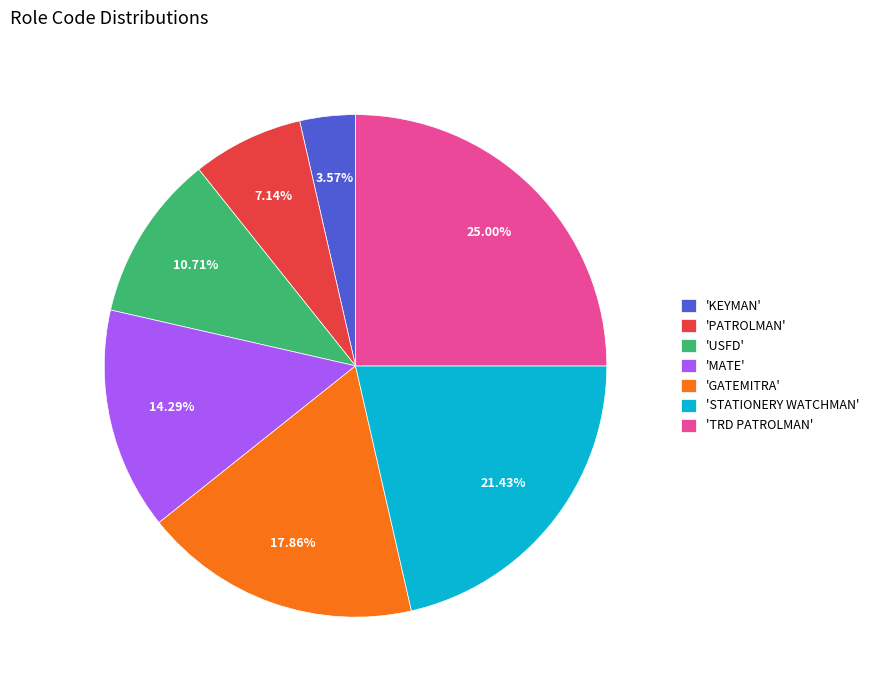

Which slice is the largest?

'TRD PATROLMAN'